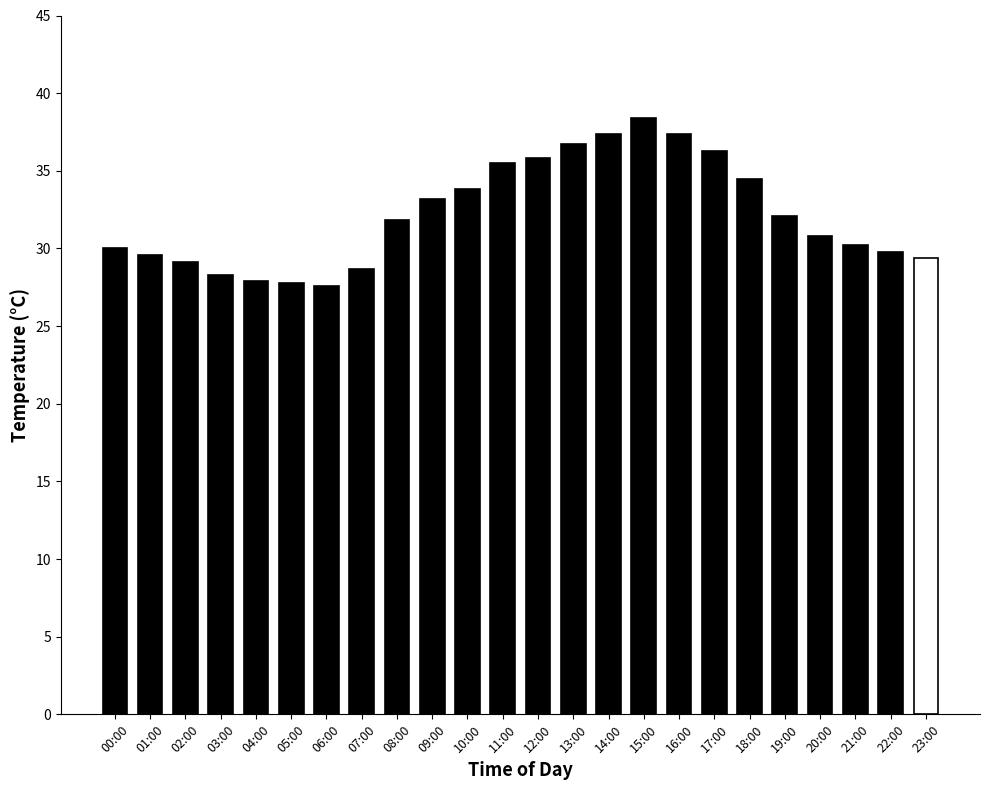

What position from the left is 20:00?

21